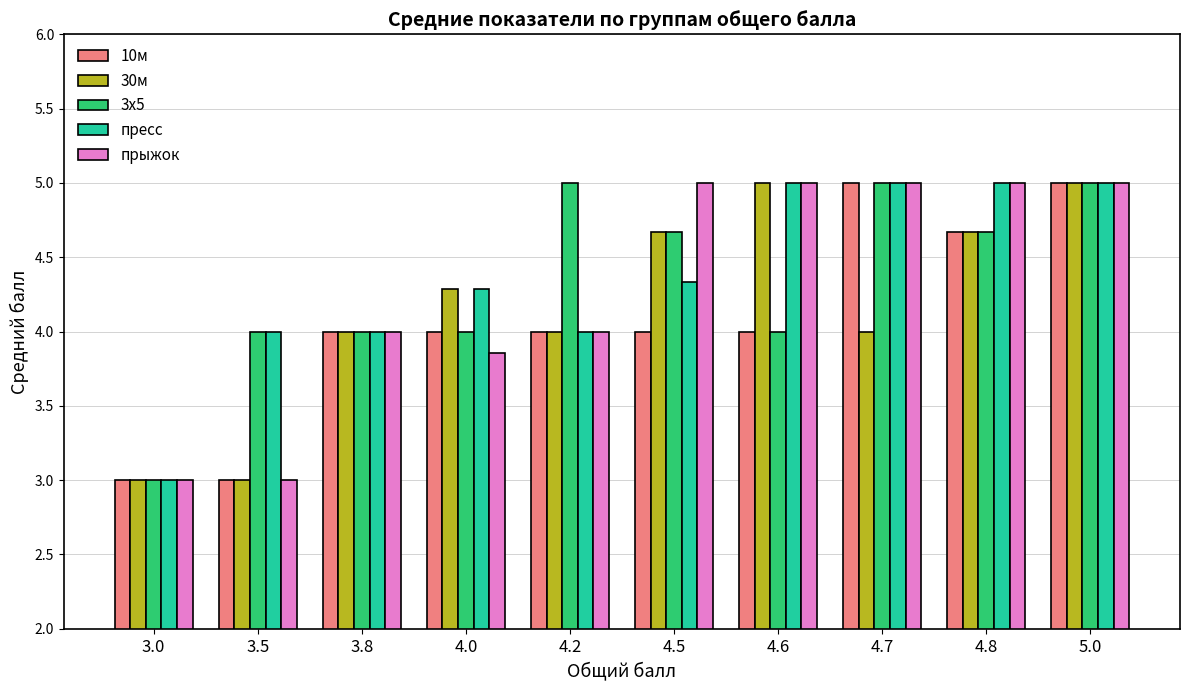

What is the maximum value for 3х5?

5.0